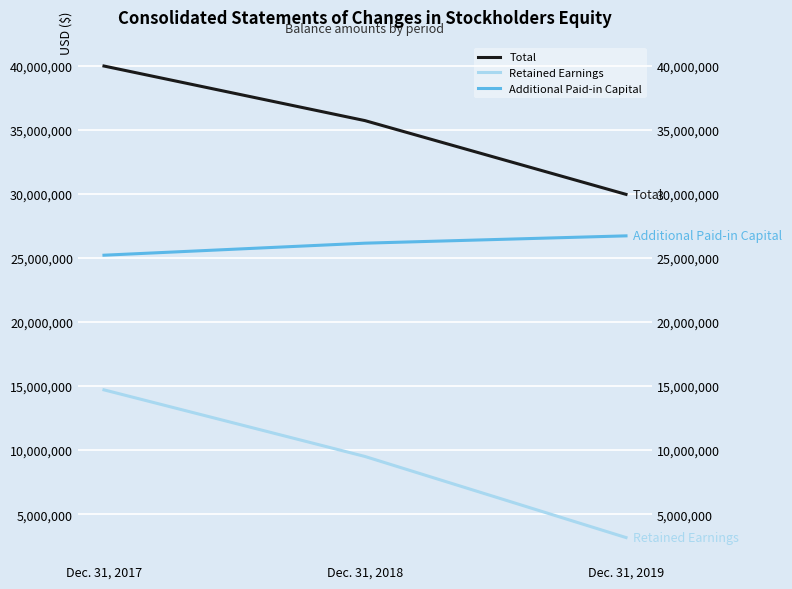

Is the value of Total at Dec. 31, 2019 greater than the value of Additional Paid-in Capital at Dec. 31, 2017?

Yes